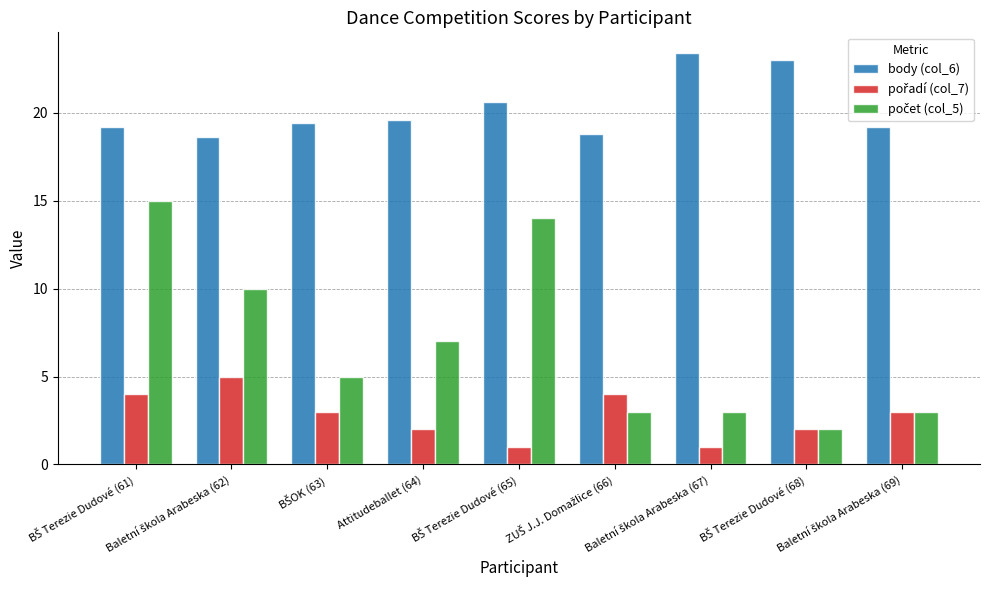

What is the average value of the body (col_6) series?

20.2